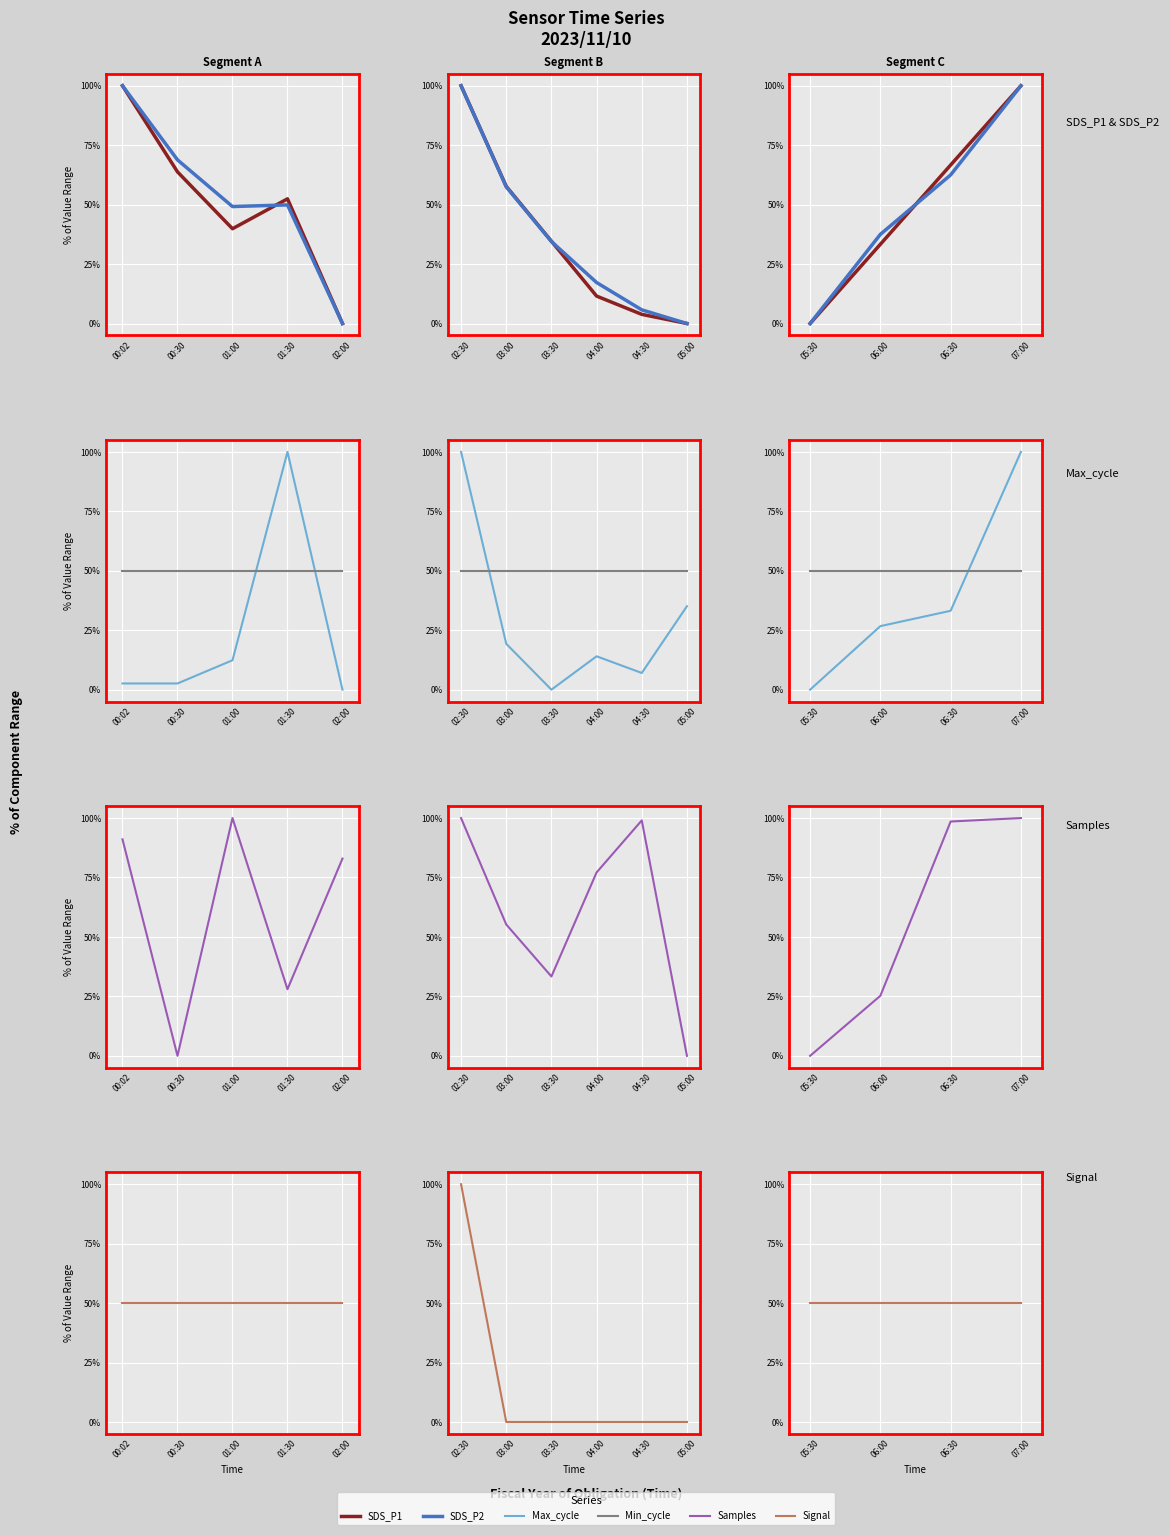

How many intersections are there between SDS_P1 and Min_cycle?

1